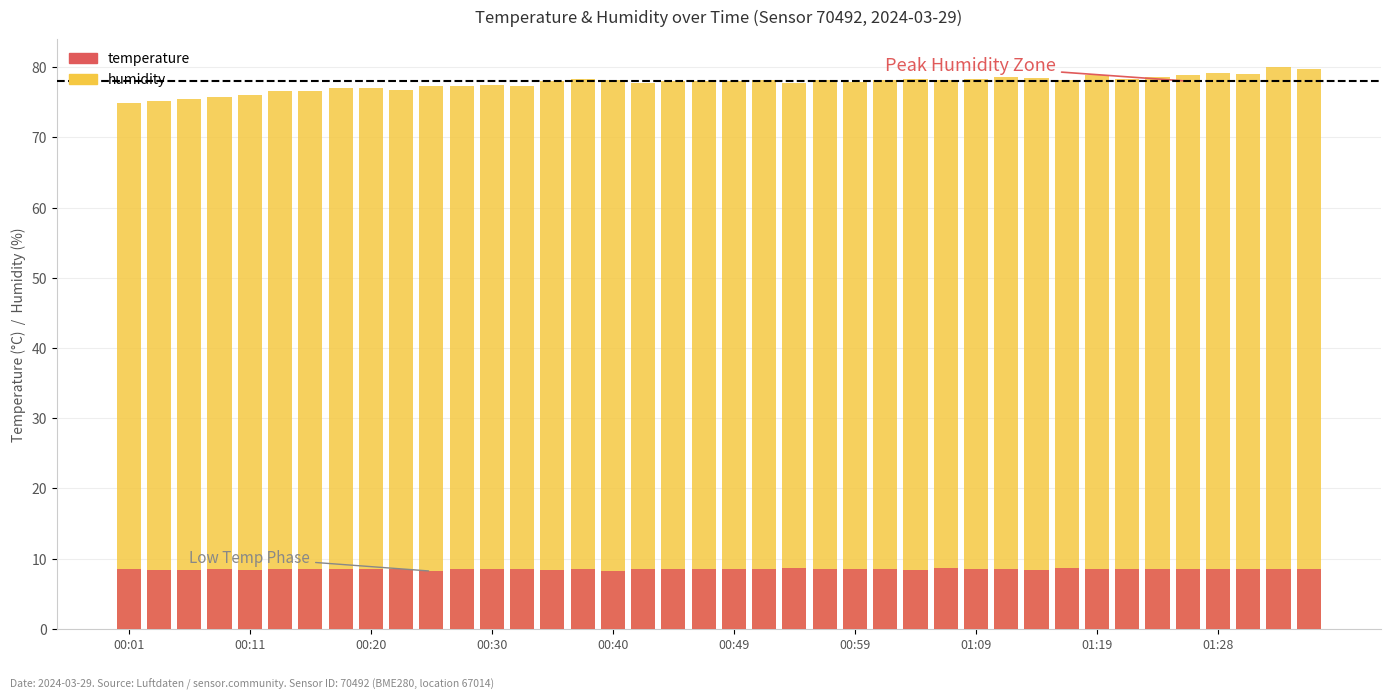

At how many categories does at least one series exceed 78?

22